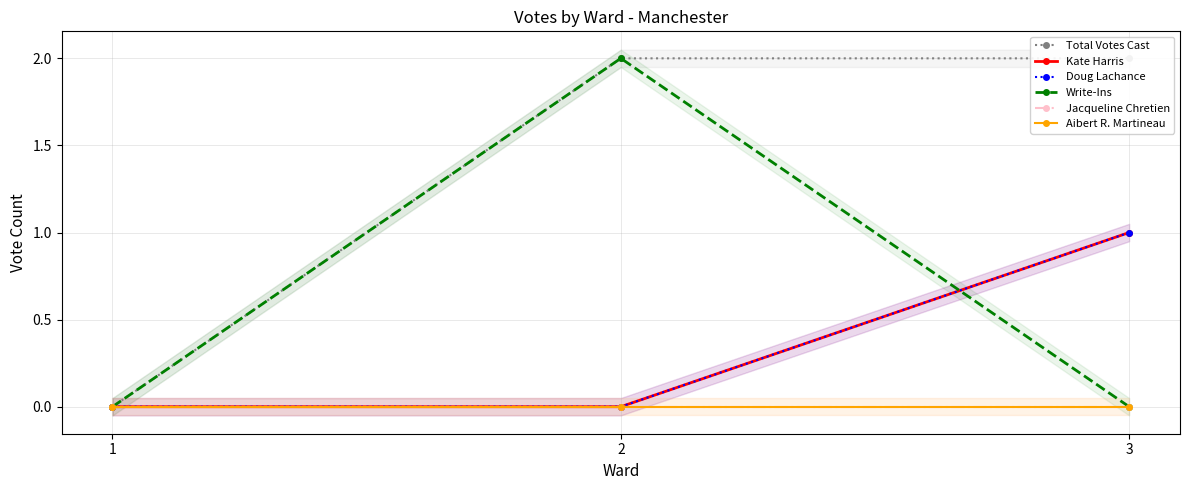

How many lines are shown in the chart?

6